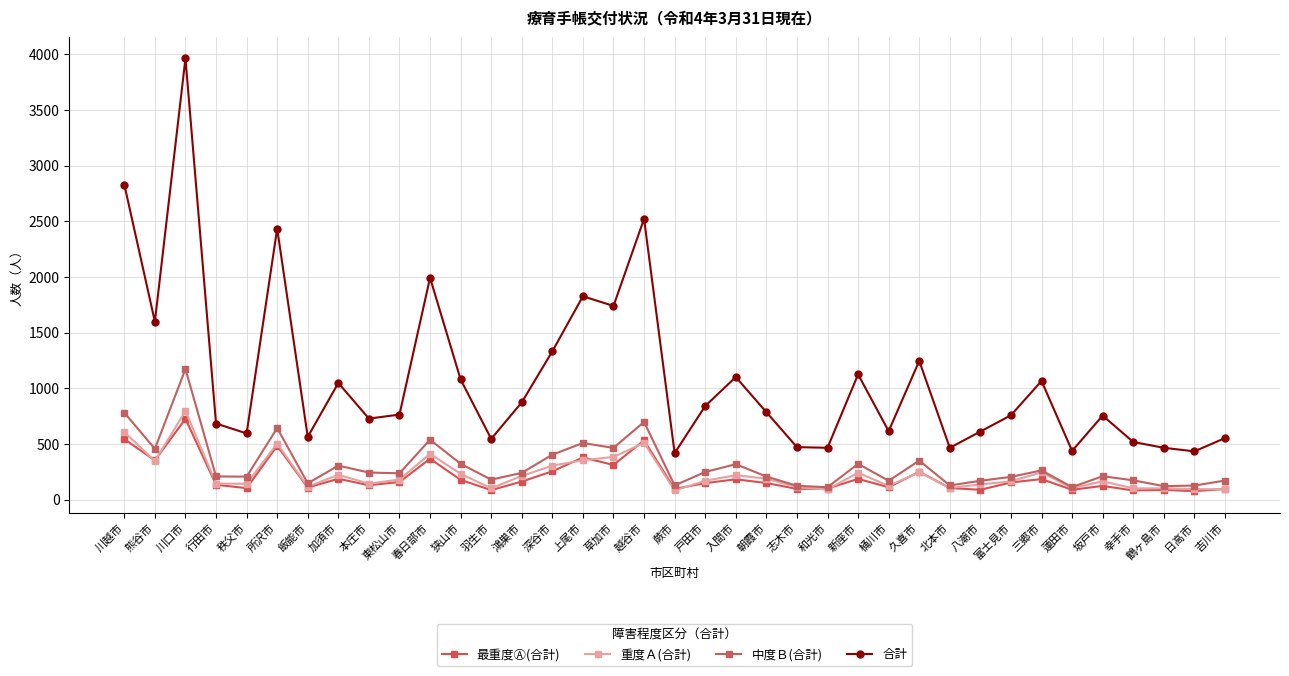

The 中度Ｂ(合計) series shows 171 at 八潮市. True or false?

True